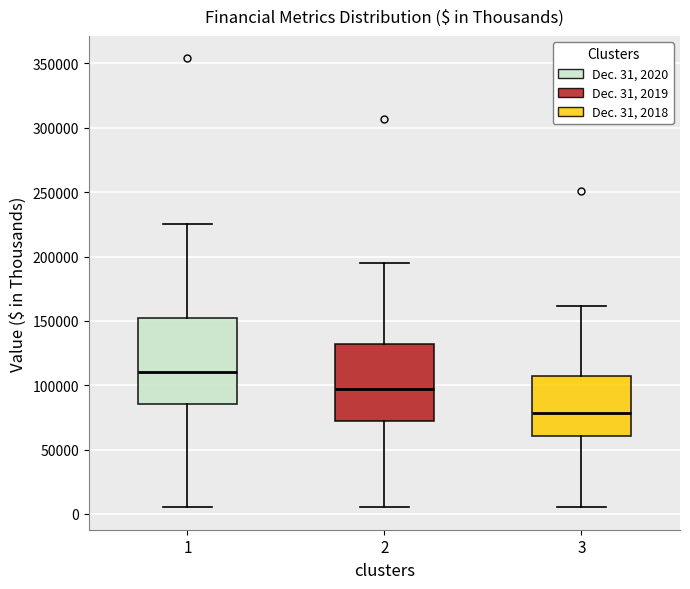

Which box has the lowest median line?

3